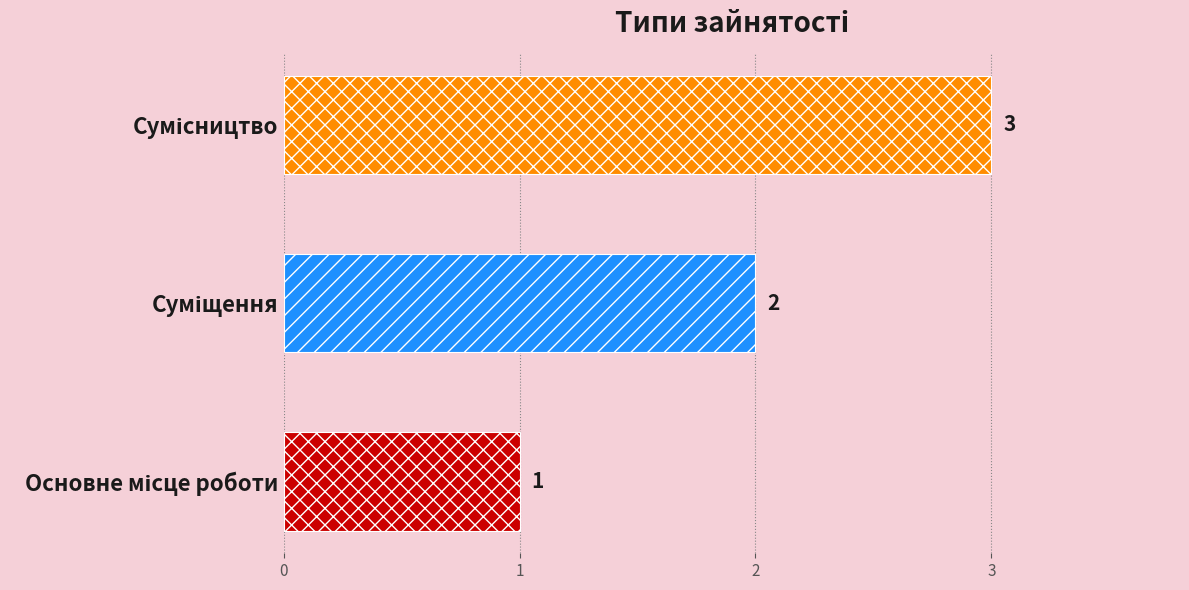

What is the difference between the maximum and minimum values?

2